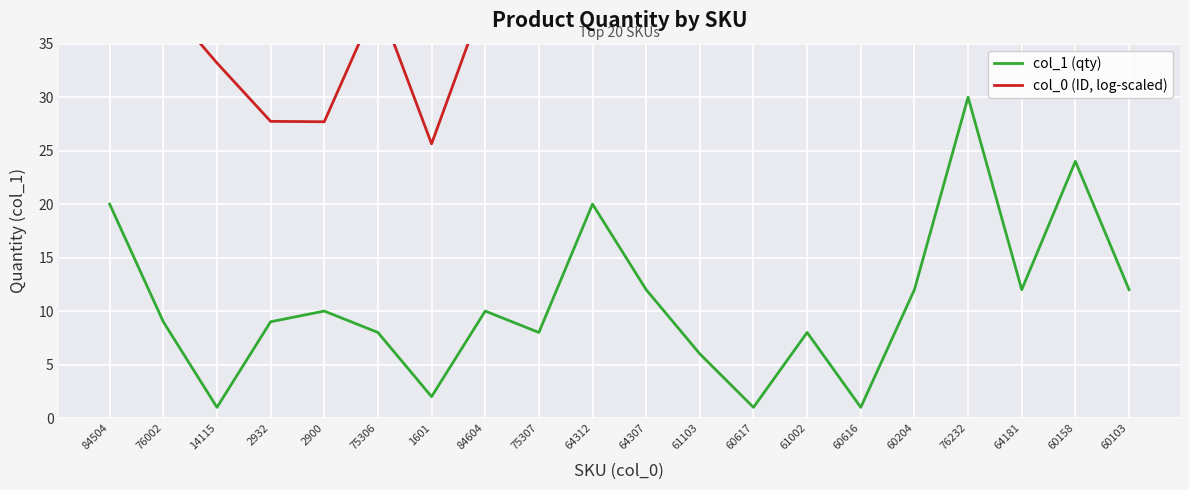

True or false: col_0 (ID, log-scaled) and col_1 (qty) cross at least once.

False